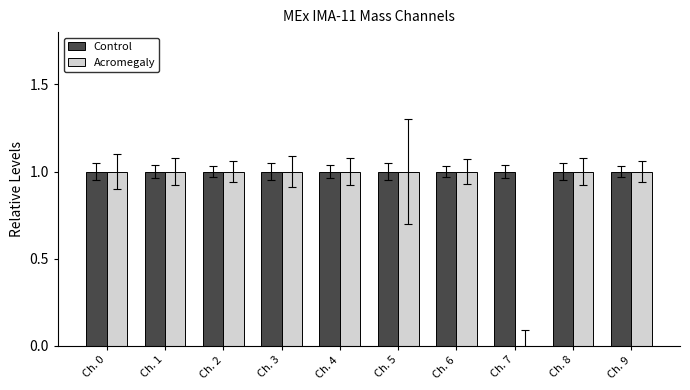

The Control series shows 1 at Ch. 6. True or false?

True